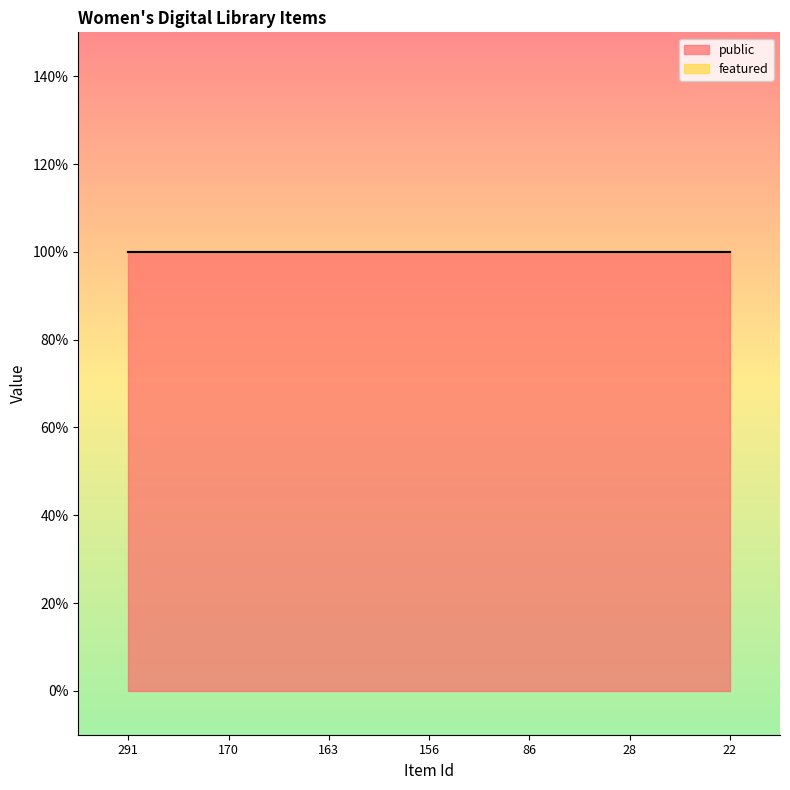

Reading left to right, what are all the values shown in this chart?

public: 291=1	170=1	163=1	156=1	86=1	28=1	22=1
featured: 291=0	170=0	163=0	156=0	86=0	28=0	22=0